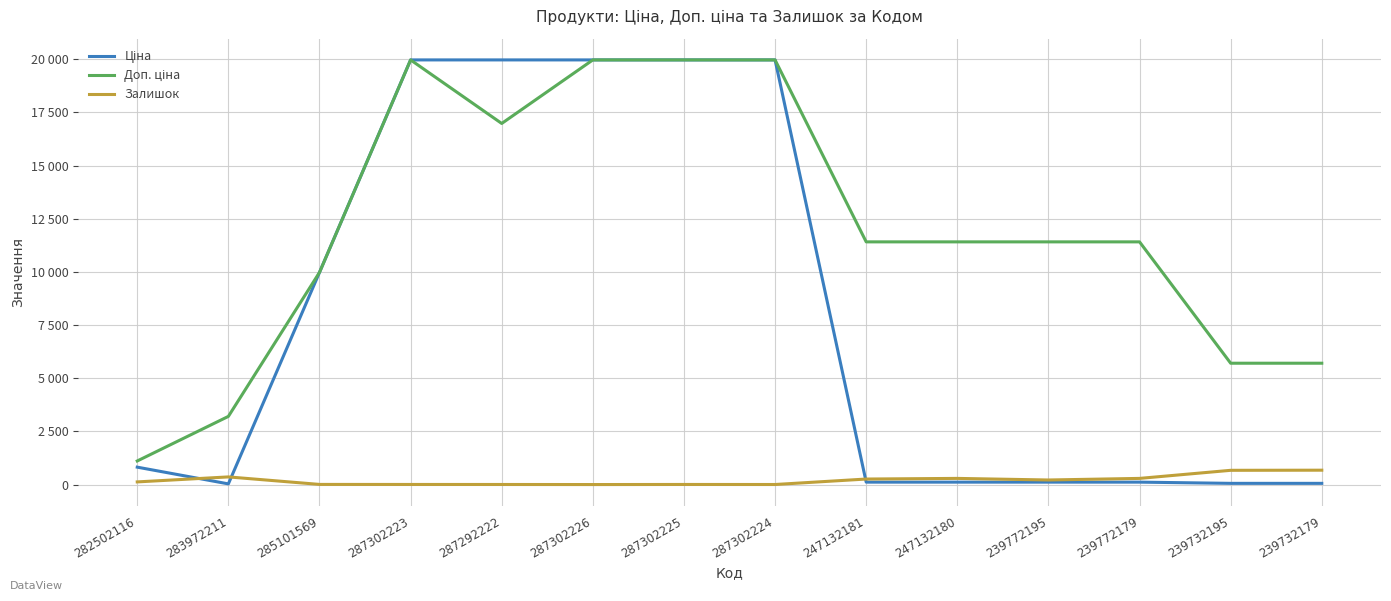

Reading right to left, transcribe all the data shown in this chart.

Ціна: 239732179=57.0	239732195=57.0	239772179=114.1	239772195=114.1	247132180=114.1	247132181=114.1	287302224=19964.2	287302225=19964.2	287302226=19964.2	287292222=19964.2	287302223=19964.2	285101569=9975.0	283972211=32.0	282502116=818.5
Доп. ціна: 239732179=5705.0	239732195=5705.0	239772179=11410.0	239772195=11410.0	247132180=11410.0	247132181=11410.0	287302224=19964.2	287302225=19964.2	287302226=19964.2	287292222=16976.3	287302223=19964.2	285101569=9975.0	283972211=3205.0	282502116=1109.2
Залишок: 239732179=676.0	239732195=670.0	239772179=290.0	239772195=215.0	247132180=290.0	247132181=260.0	287302224=3.0	287302225=5.0	287302226=1.0	287292222=4.0	287302223=5.0	285101569=7.0	283972211=360.0	282502116=125.0